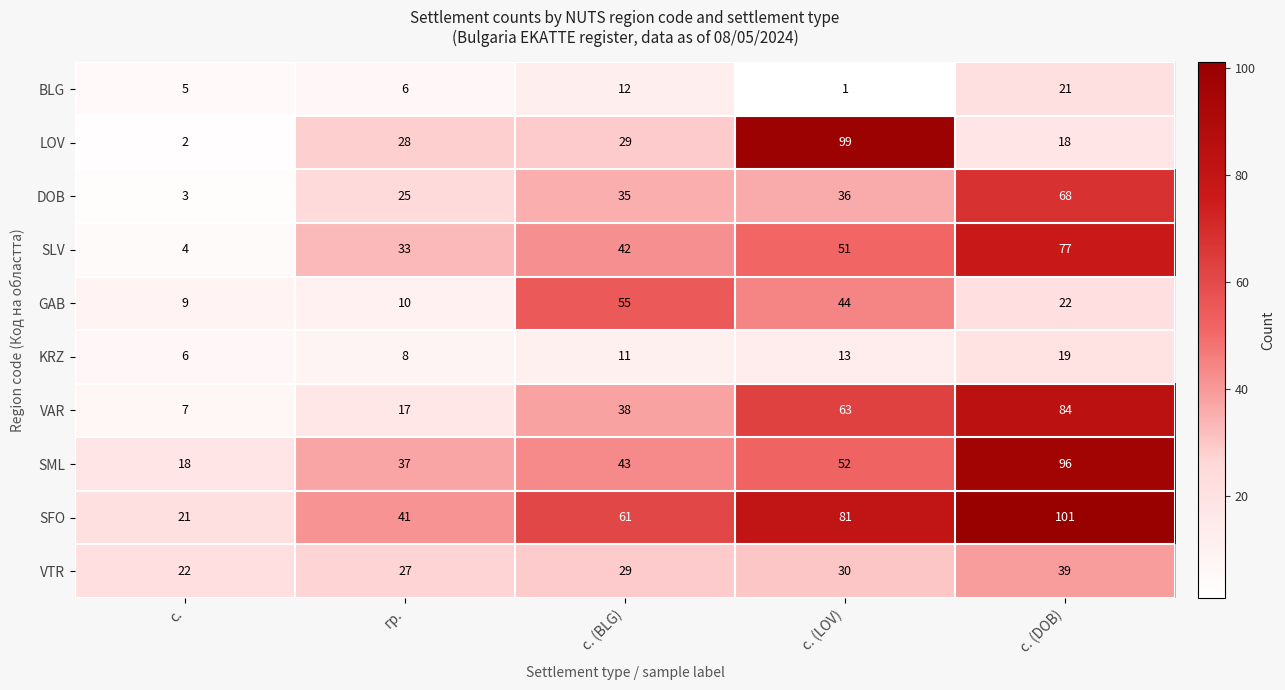

True or false: DOB has a value of 36 at с. (LOV).

True